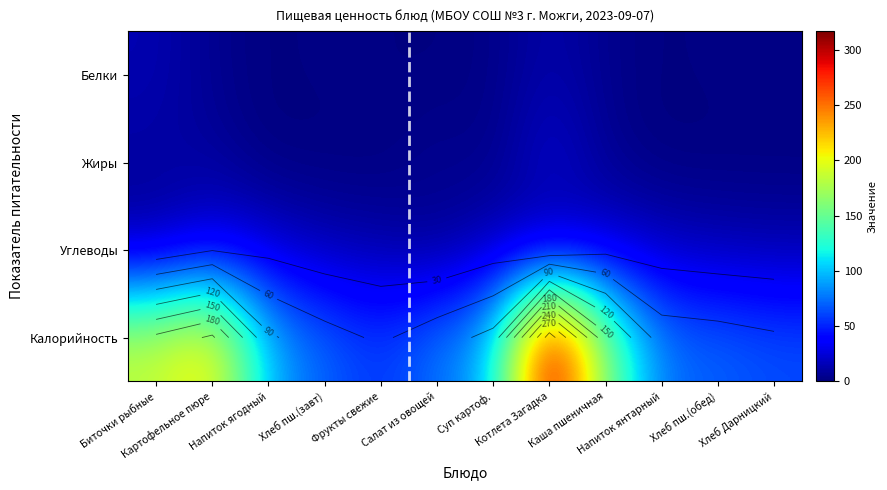

The value of Белки at Картофельное пюре is 7.4. True or false?

False